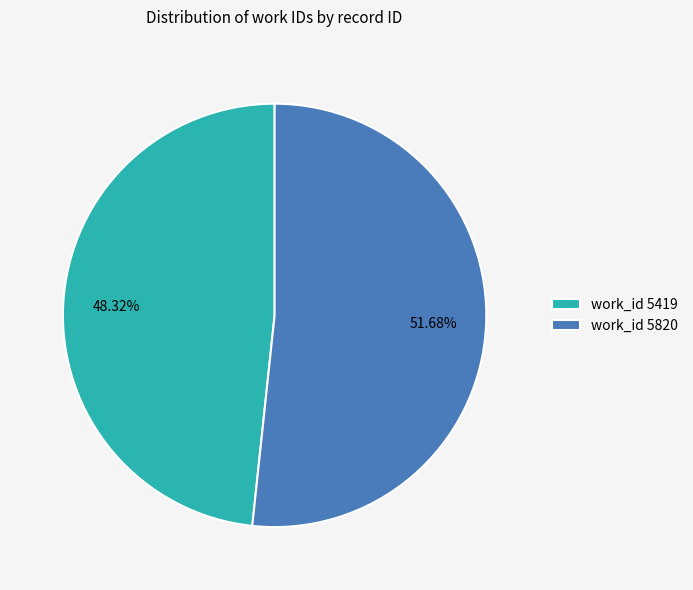

Approximately how many times larger is the value at work_id 5820 compared to work_id 5419?

1.1